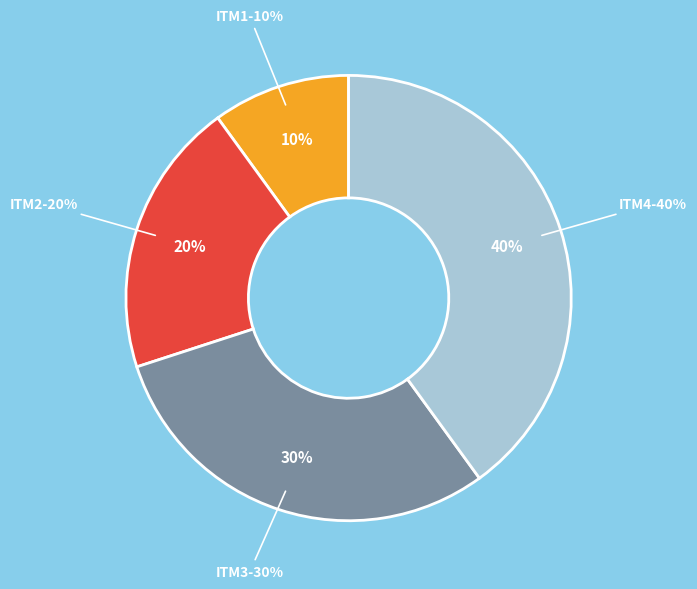

What is the smallest slice in the pie chart?

ITM1